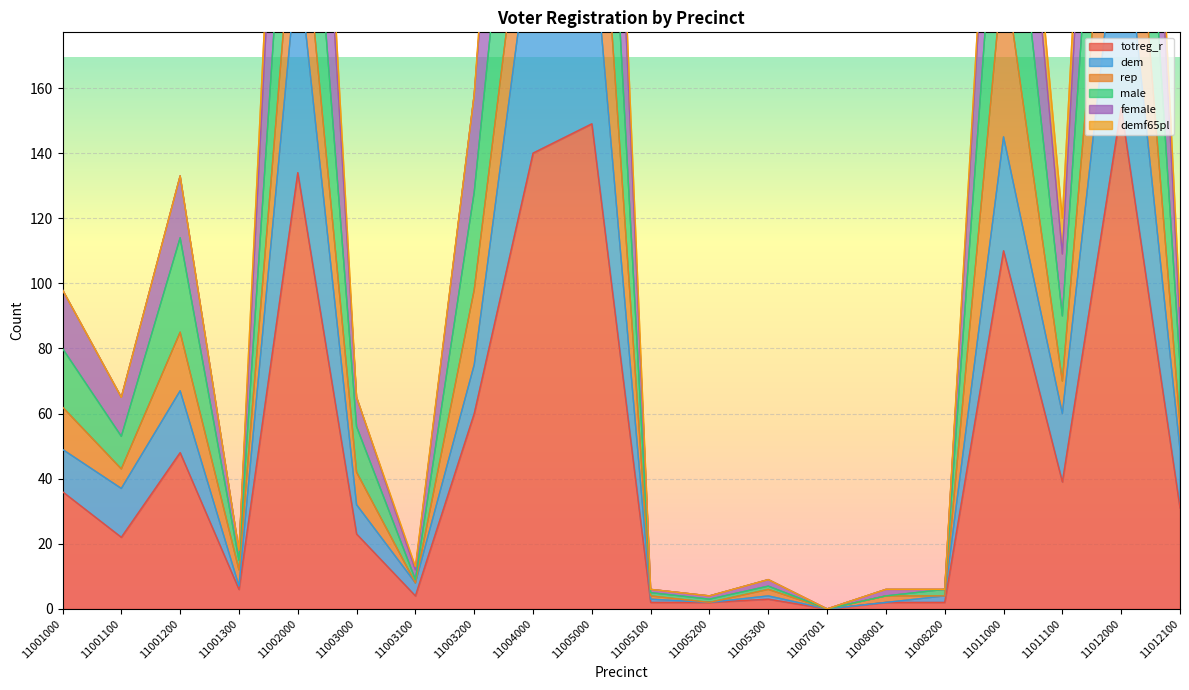

At how many categories does at least one series exceed 250?

5